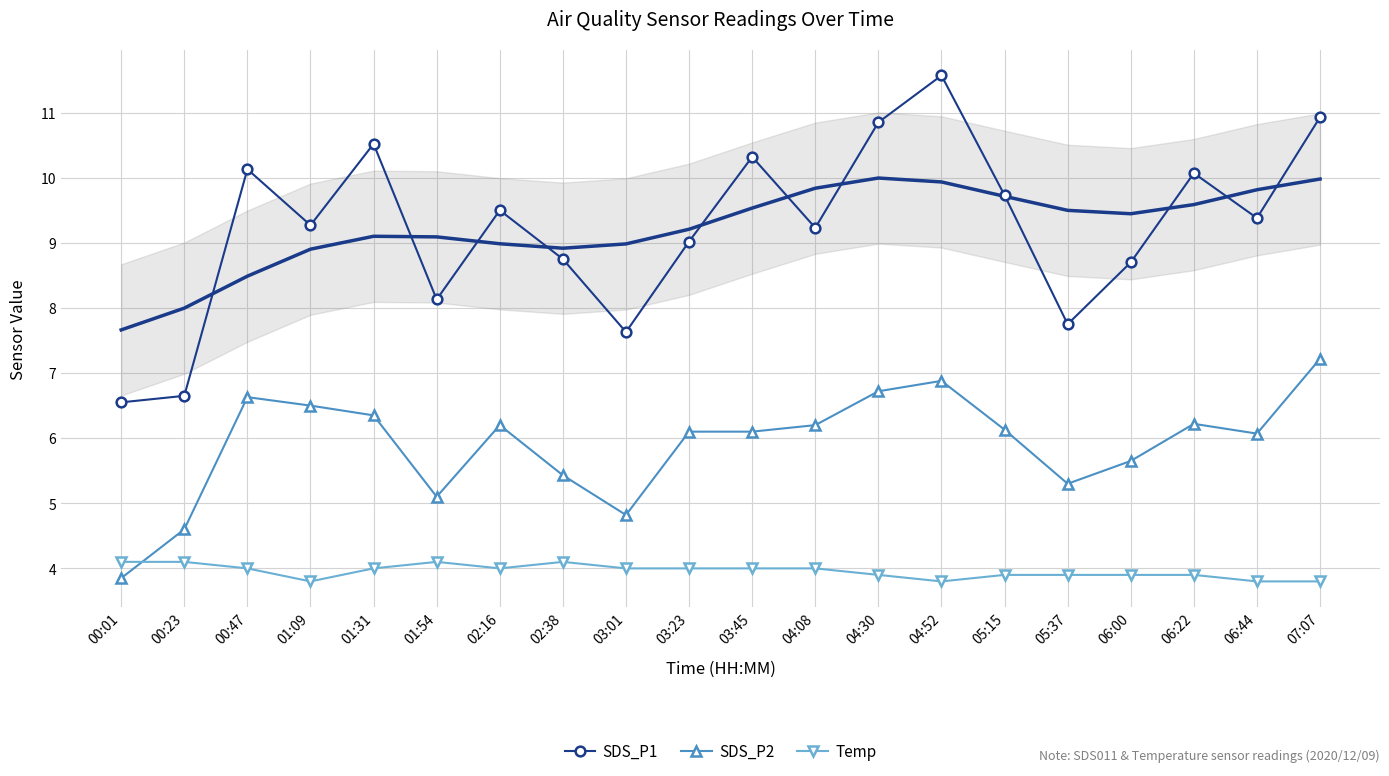

Which has a higher value, 04:30 or 01:54?

04:30